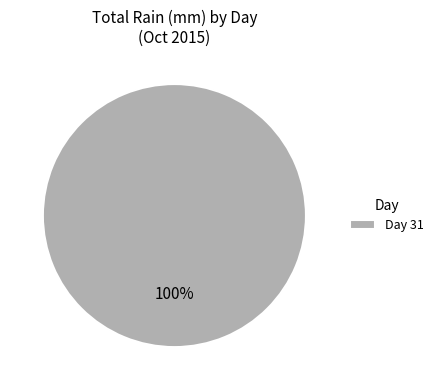

Is there any slice that represents more than half of the pie?

Yes